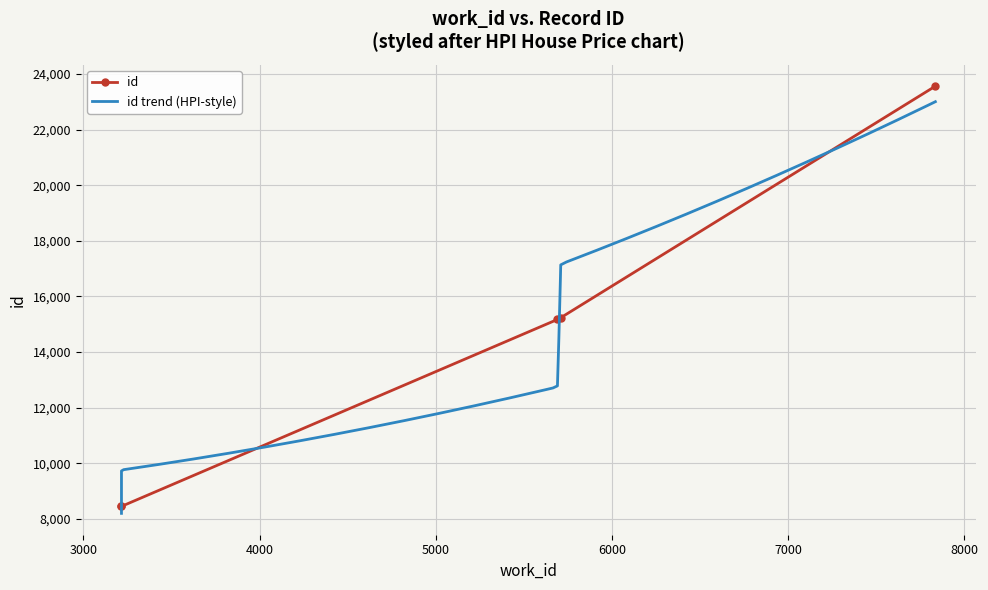

Which category has the lowest value across all series?

3216